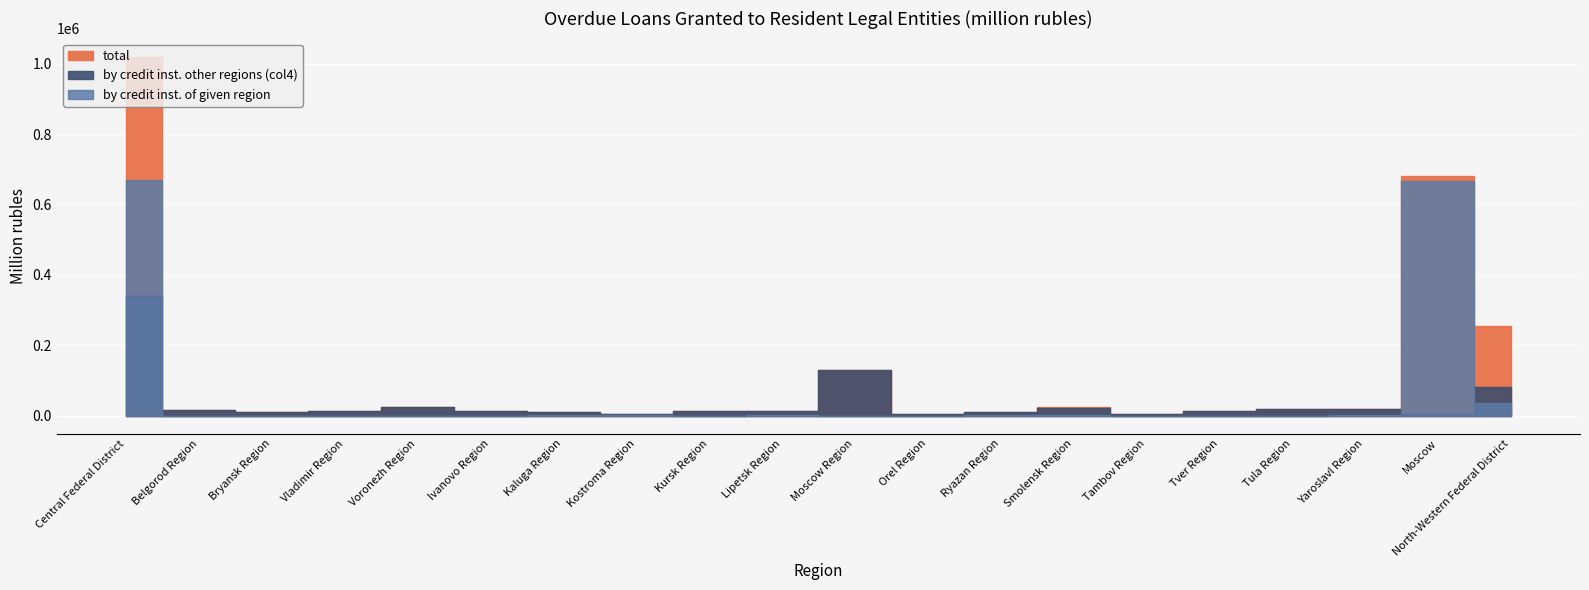

What is the difference between the maximum and minimum values in the total series?

1015142